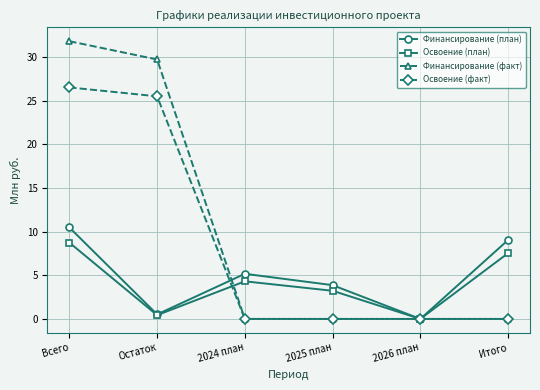

In Финансирование (план), how many points are higher than both neighbors (excluding endpoints)?

1